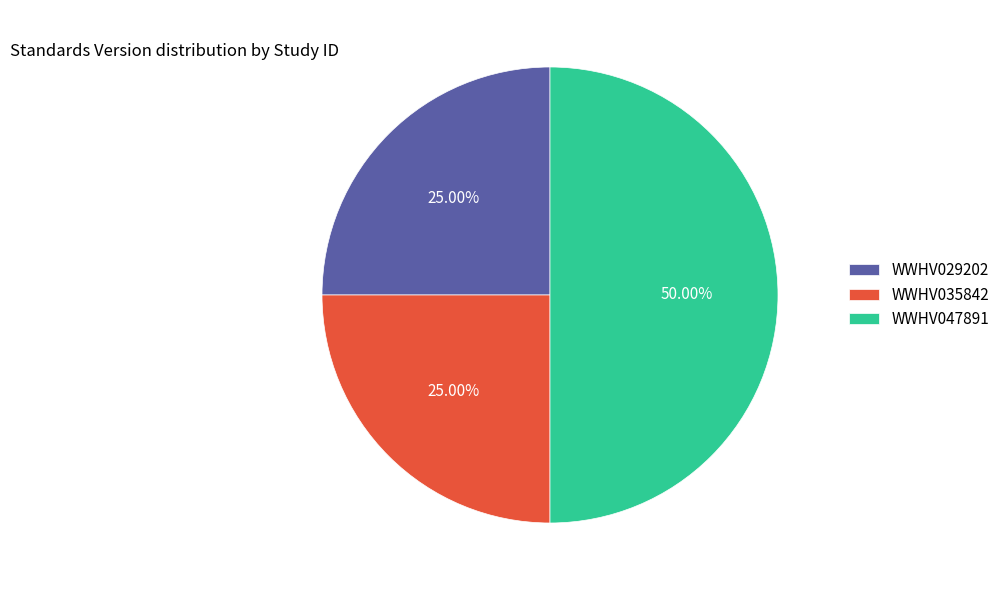

What is the total percentage of WWHV047891 and WWHV029202?

75.0%